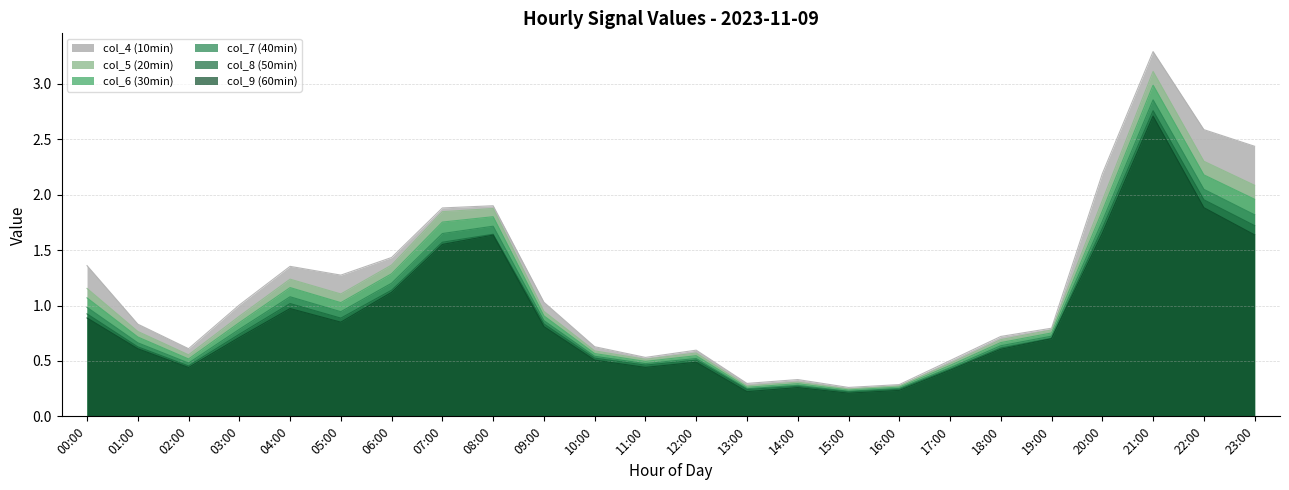

True or false: col_4 has a value of 0.2 at 11:00.

False